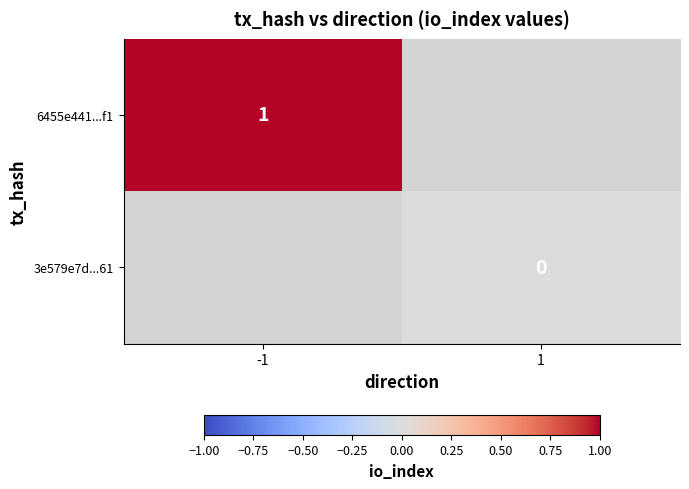

The value of 6455e441...f1 at -1 is 1. True or false?

True